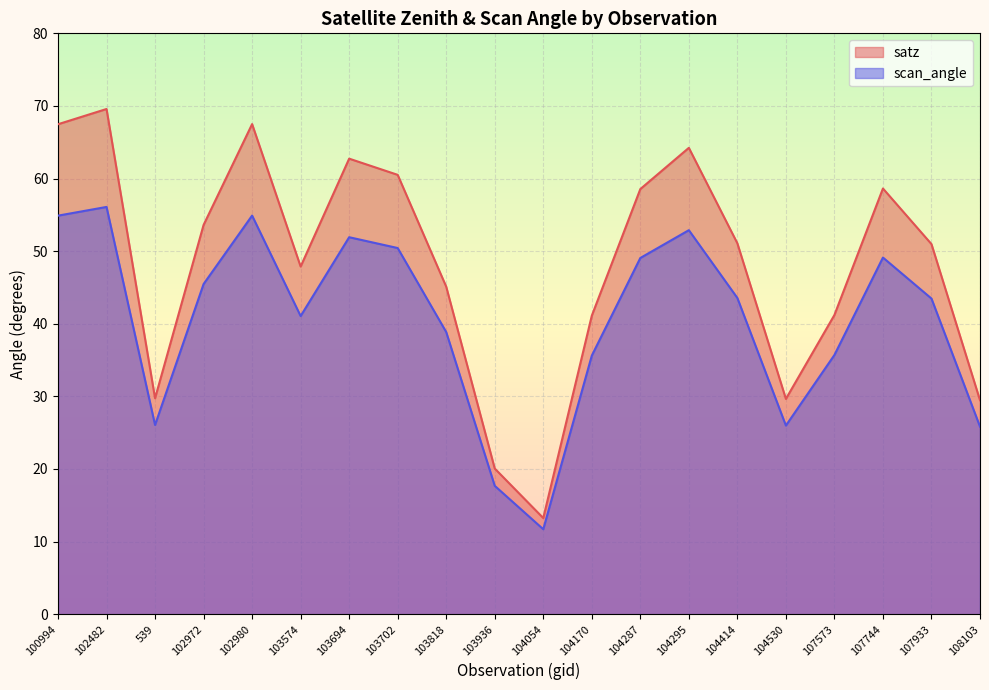

Is the value of scan_angle at 103702 greater than the value of satz at 102972?

No